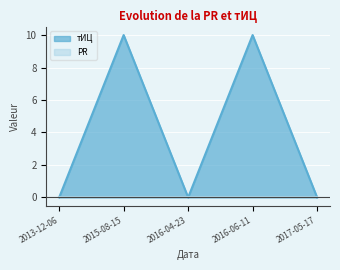

Rank the categories by value from lowest to highest.

2013-12-06, 2016-04-23, 2017-05-17, 2015-08-15, 2016-06-11